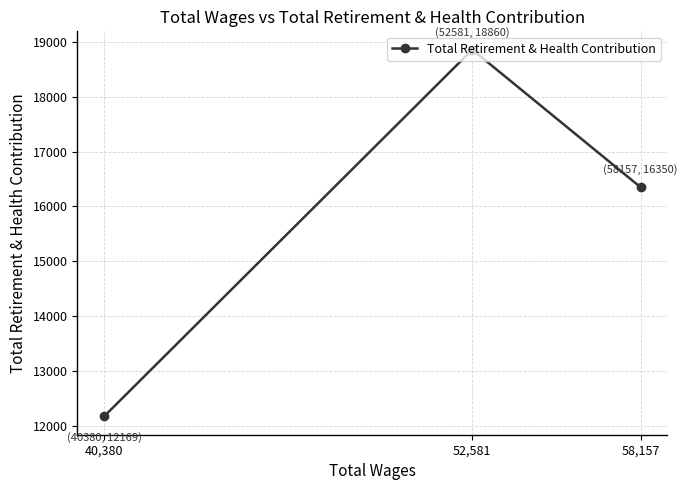

Reading right to left, what are all the values shown in this chart?

58,157=16350	52,581=18860	40,380=12169